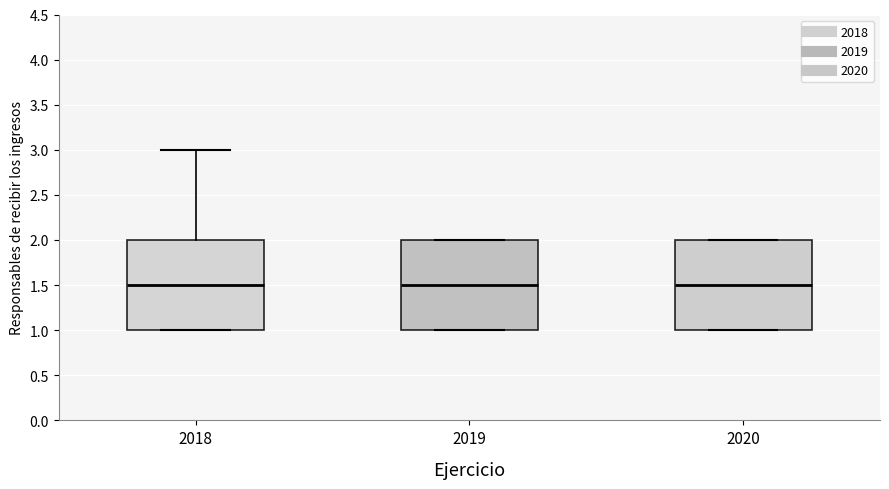

Reading left to right, transcribe this box plot: for each box, give where its median line is, the range the box spans, and where its two whiskers end, as read against the y-axis. The values are not printed on the chart, so give them approximately, as read against the axis.

2018: median 1.5, box 1.0 to 2.0, whiskers 1.0 to 3.0
2019: median 1.5, box 1.0 to 2.0, whiskers 1.0 to 2.0
2020: median 1.5, box 1.0 to 2.0, whiskers 1.0 to 2.0